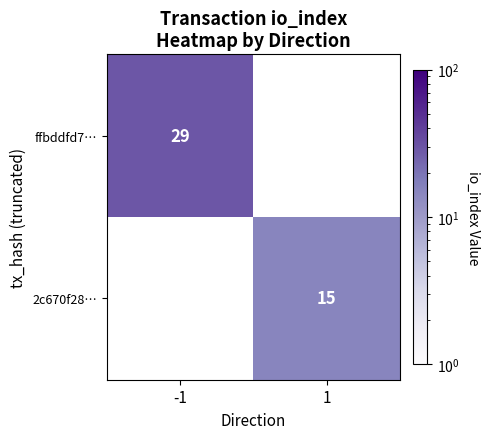

Is it true that 2c670f28… equals 10.1 at 1?

False